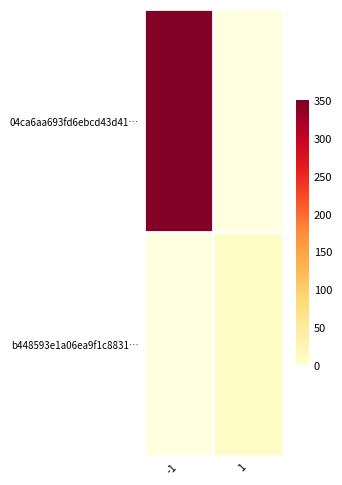

True or false: b448593e1a06ea9f1c8831… has a value of 3.9 at 1.

False